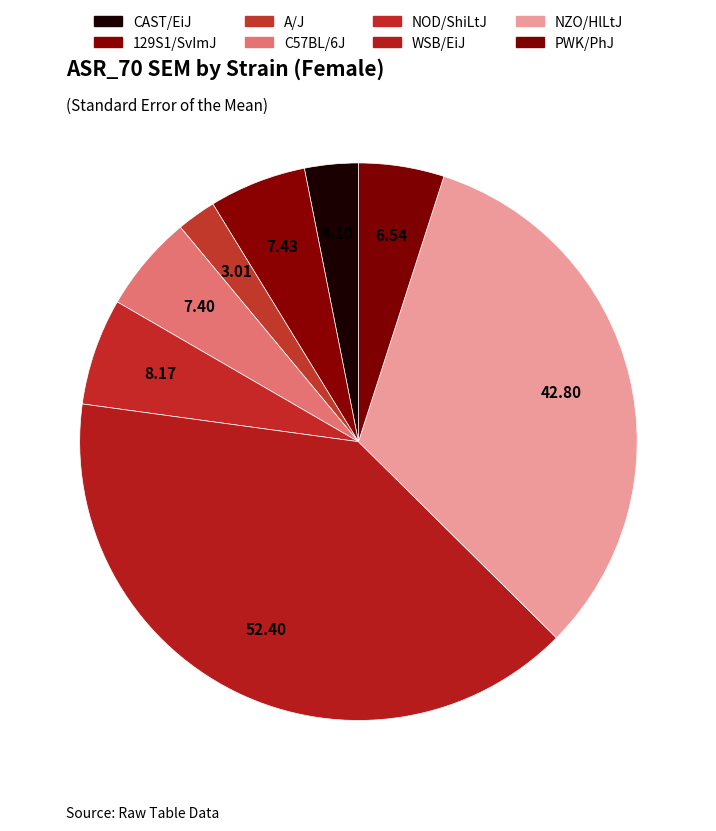

What percentage is the CAST/EiJ slice, to the nearest percent?

3%